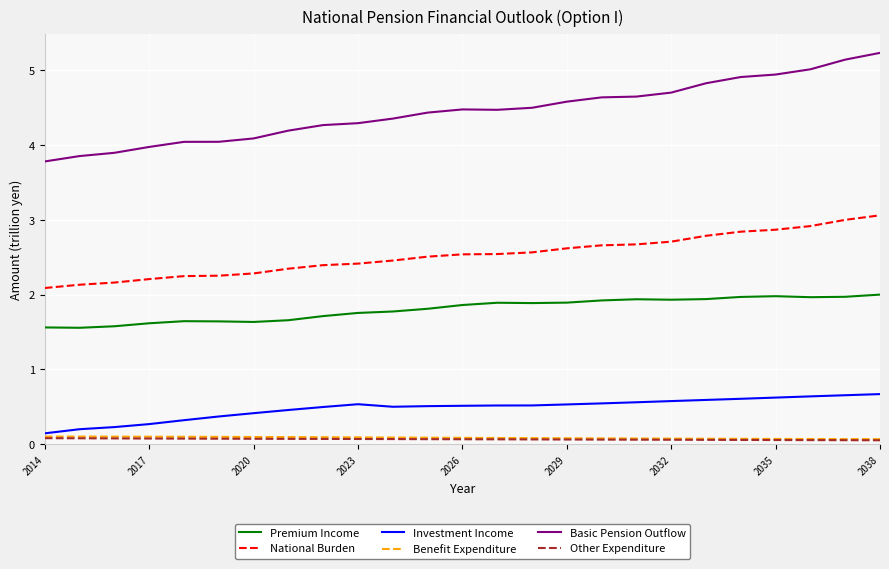

Which series has the largest range (max minus min)?

Basic Pension Outflow